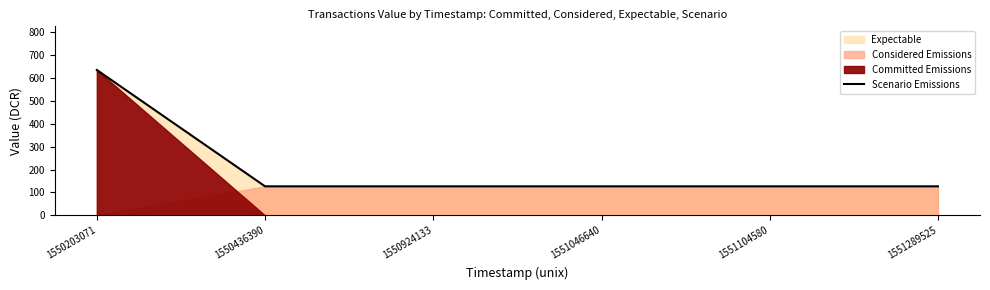

What is the difference between the maximum and second lowest values?

506.9